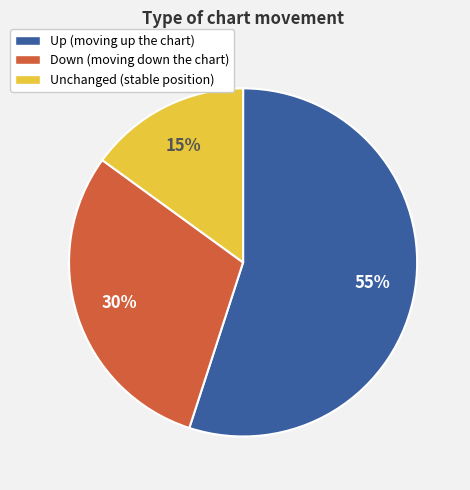

To the nearest percent, what is the average slice percentage?

33%